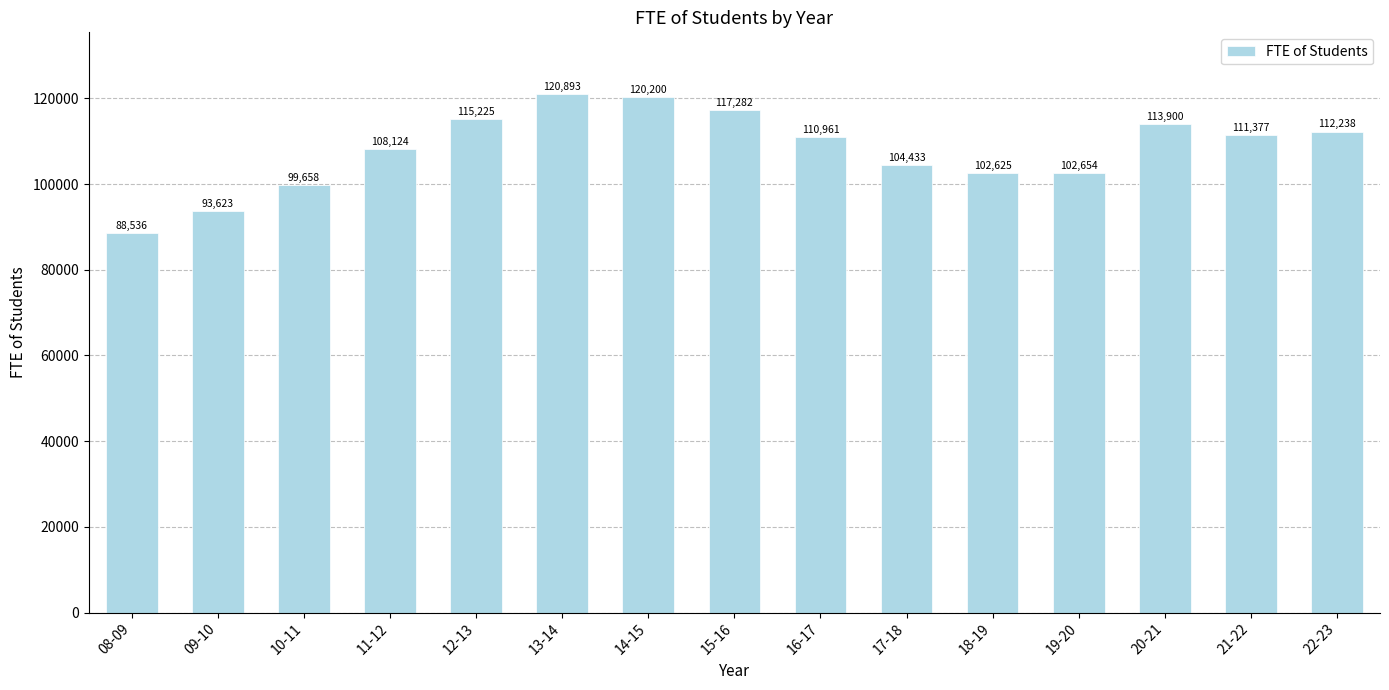

Where is the data nearest to the value 104714?

17-18